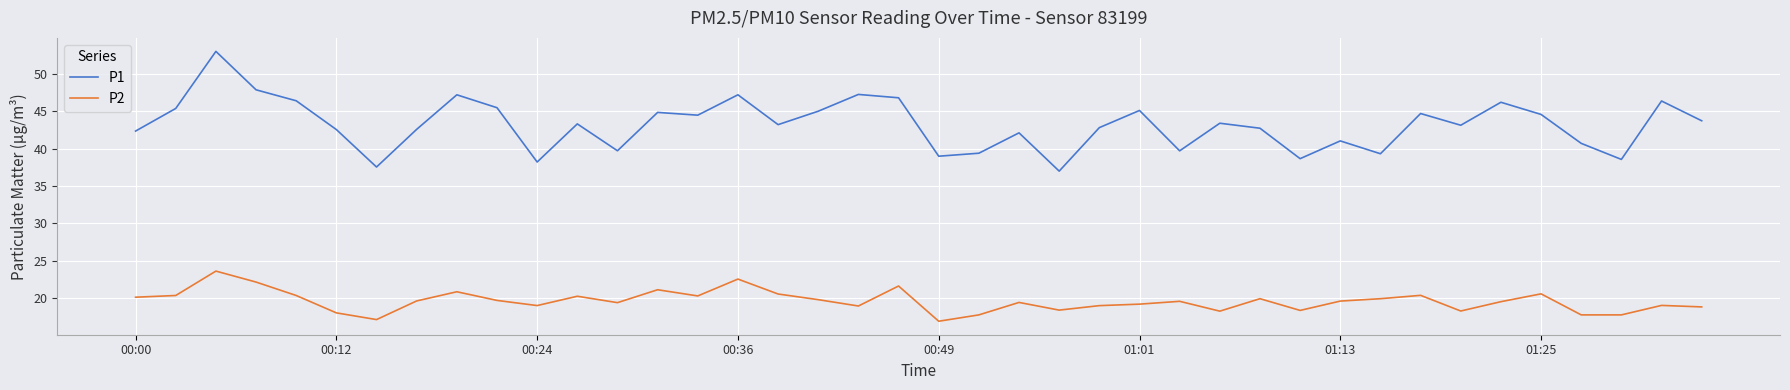

Which series has the widest spread of values?

P1